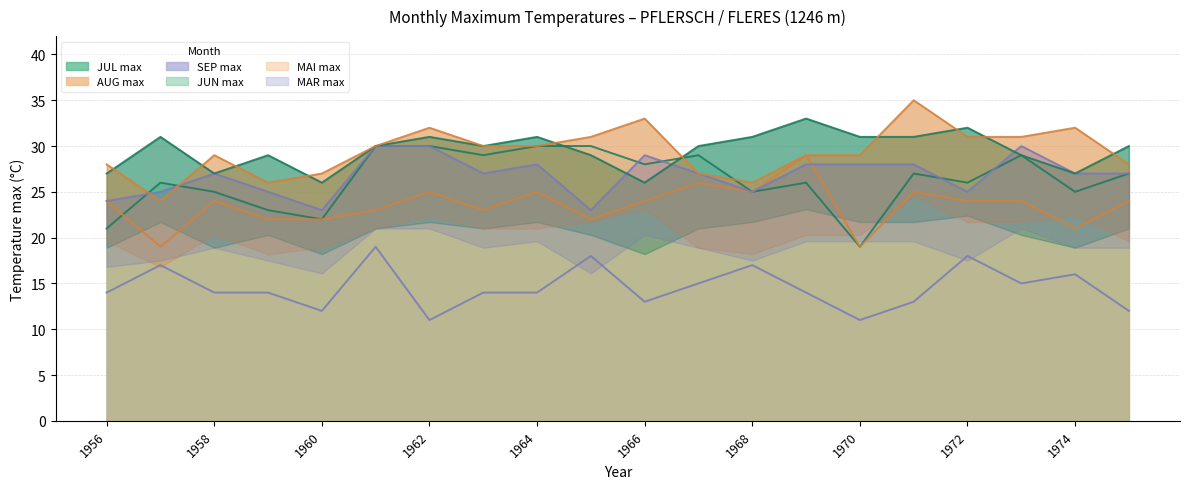

What is the sum of the MAR max values at 1974 and 1975?

28